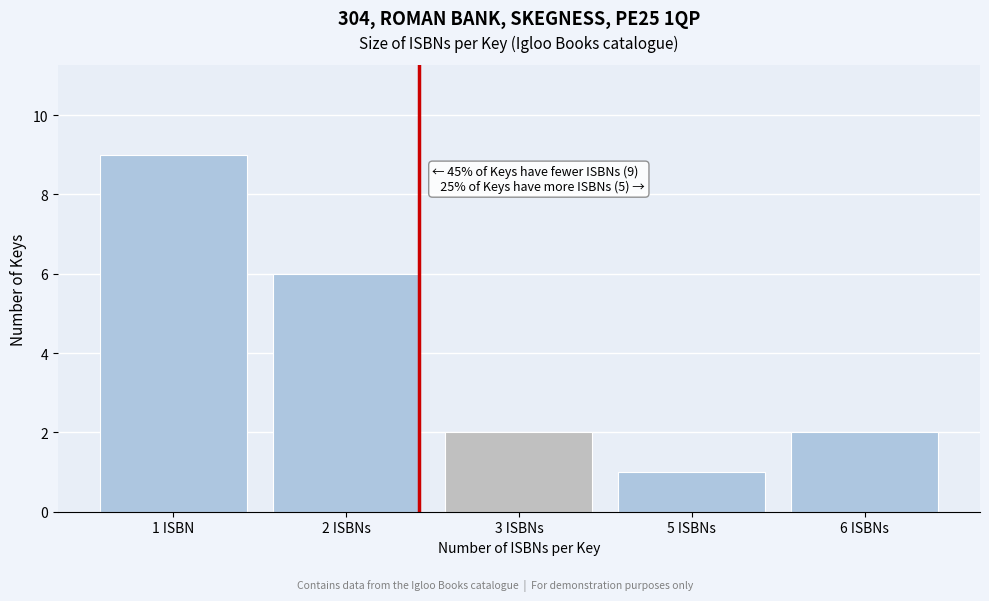

Reading right to left, list all the values displayed in this chart.

6 ISBNs=2	5 ISBNs=1	3 ISBNs=2	2 ISBNs=6	1 ISBN=9